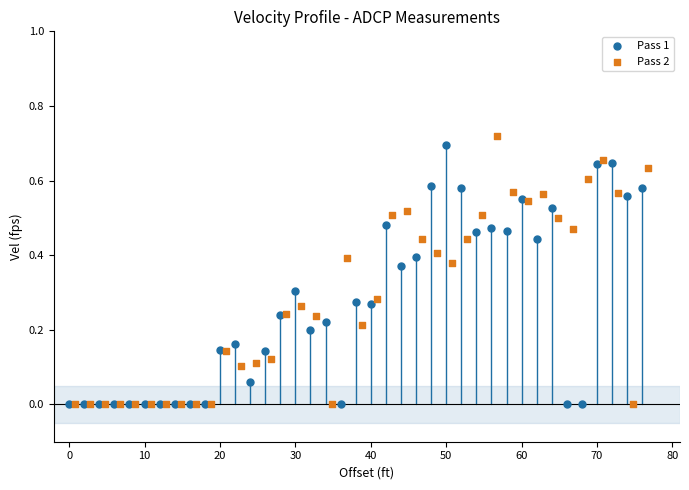

Which series reaches the maximum Y coordinate?

Pass 2